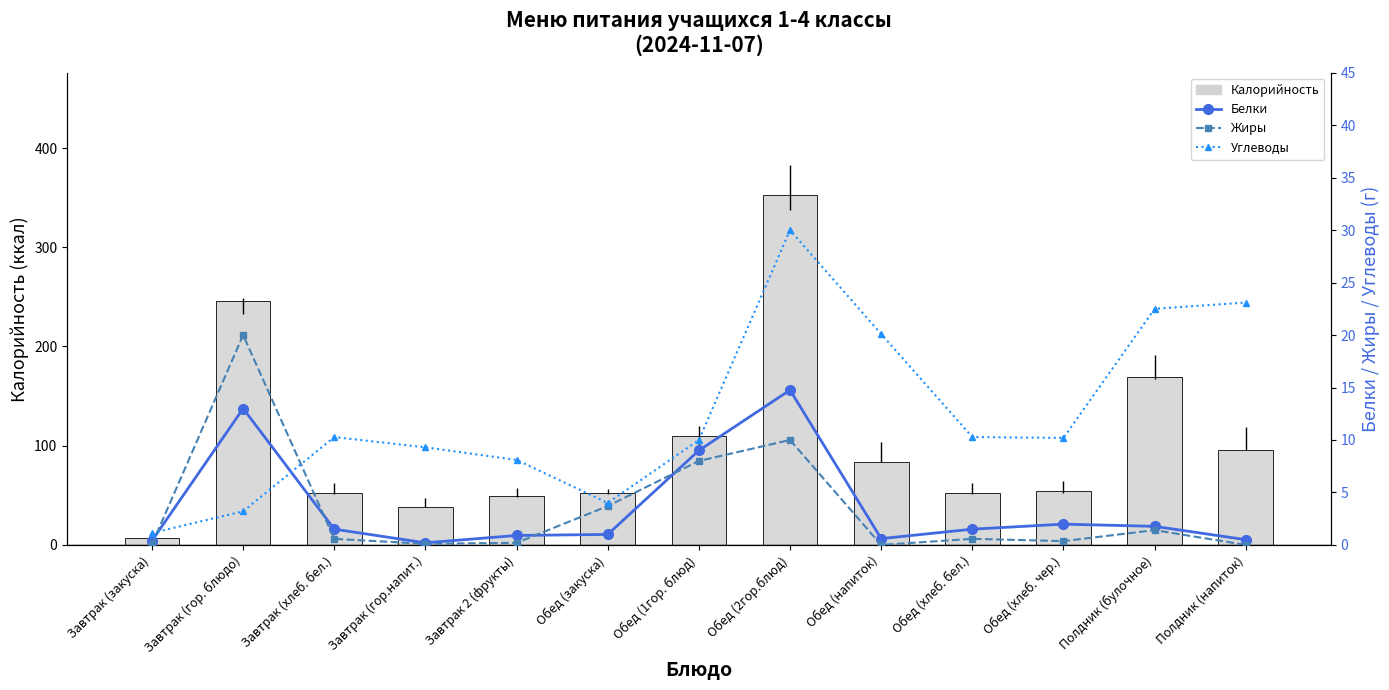

What is the sum of the Углеводы values at Обед (1гор. блюд) and Завтрак 2 (фрукты)?

18.1